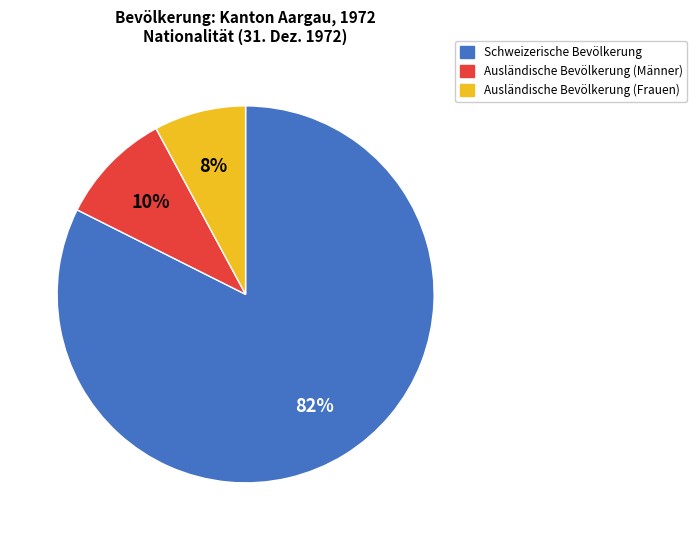

Is there a majority slice in this chart?

Yes